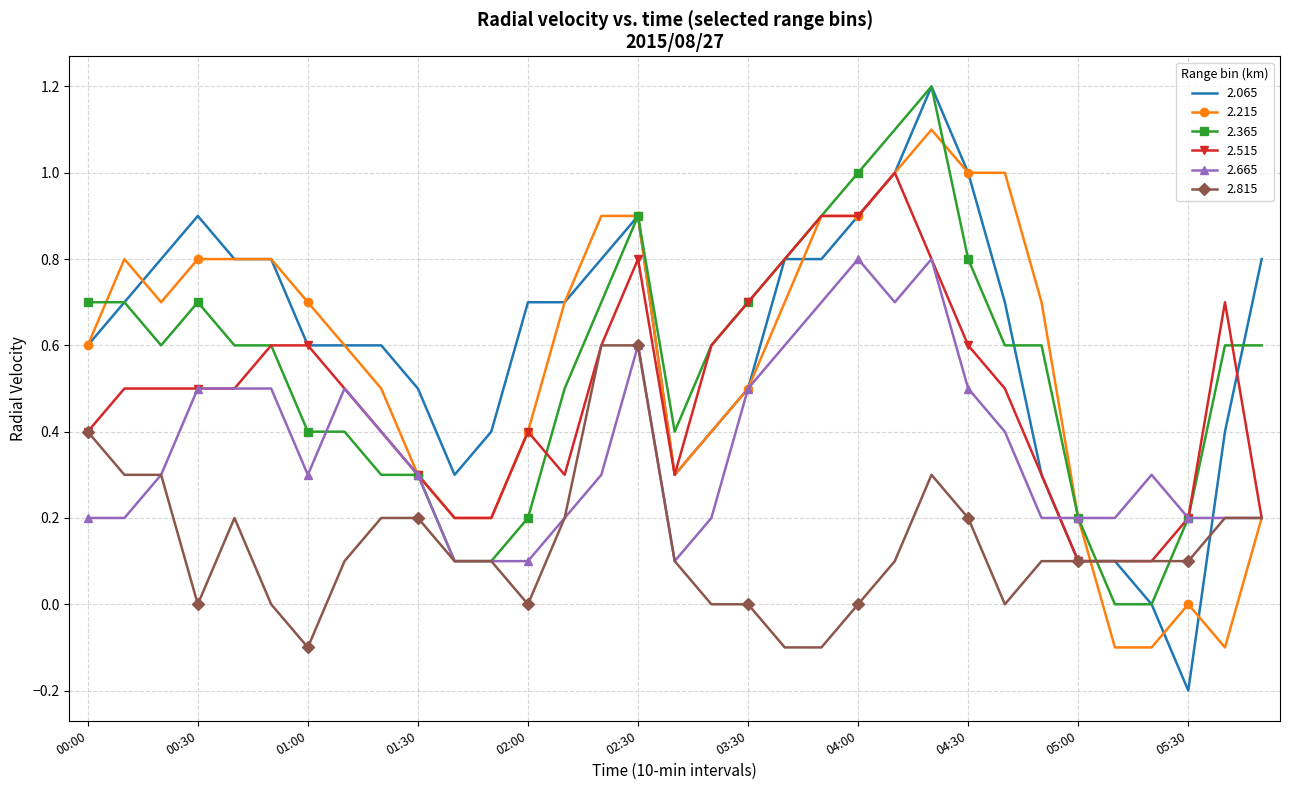

Which series has the widest spread of values?

2.065